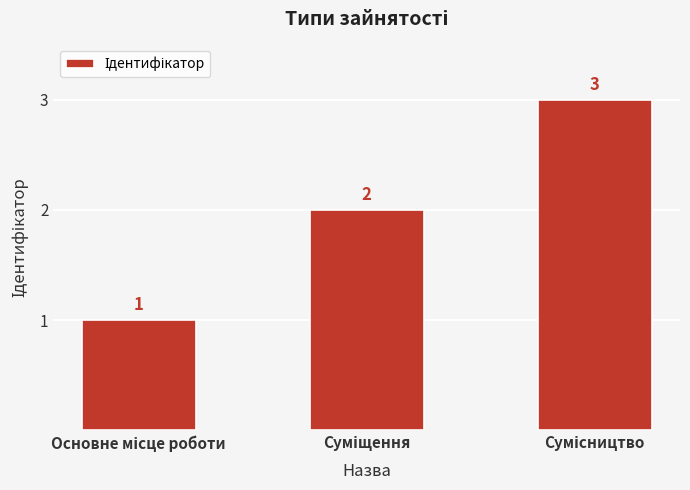

What is the maximum value shown in the chart?

3